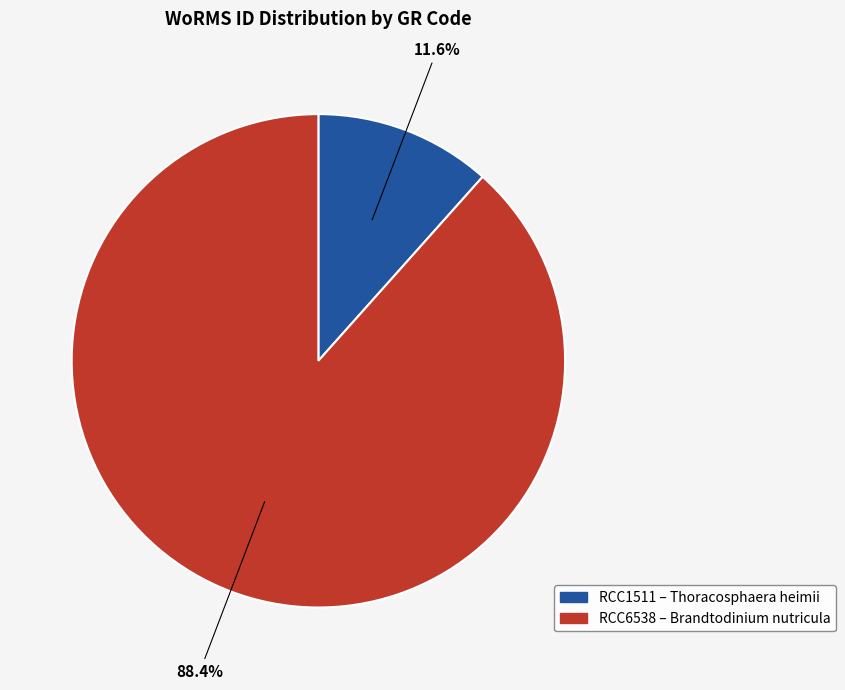

Is it true that RCC6538 is 88% of the pie?

True